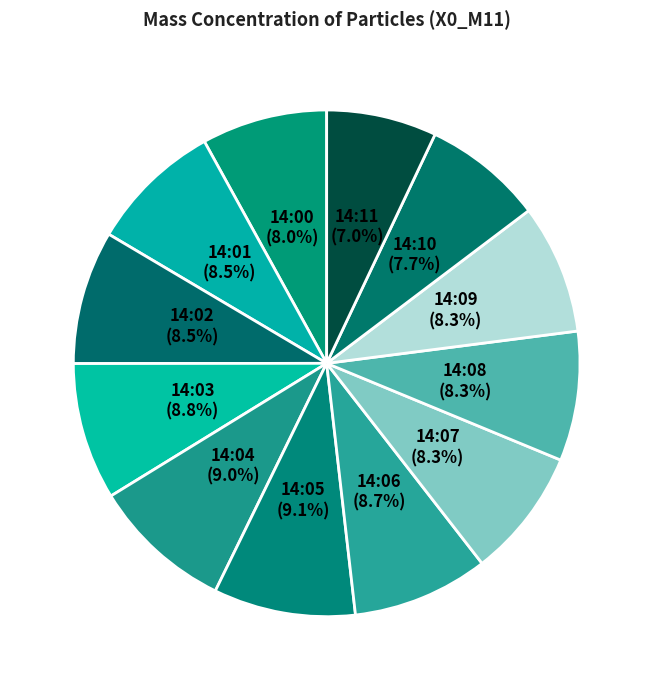

Does any single category account for the majority?

No